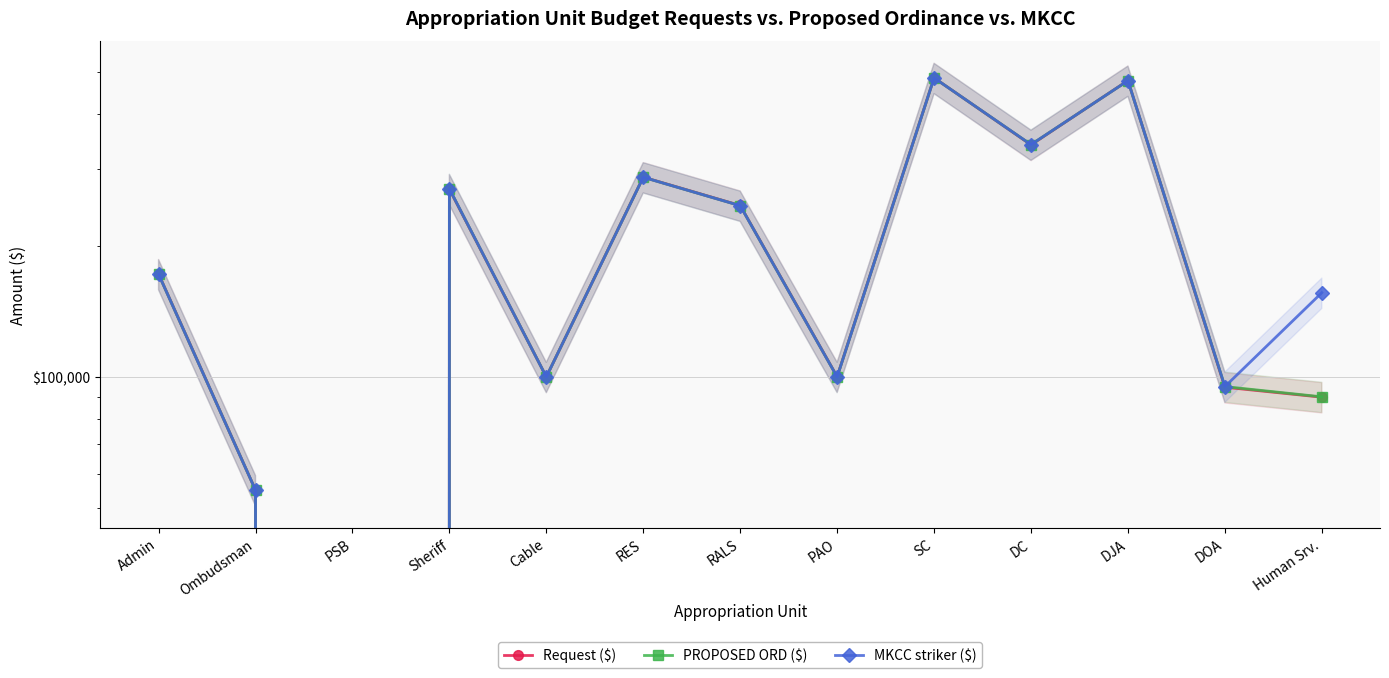

Is the value of MKCC striker ($) at Human Srv. greater than the value of Request ($) at RALS?

No